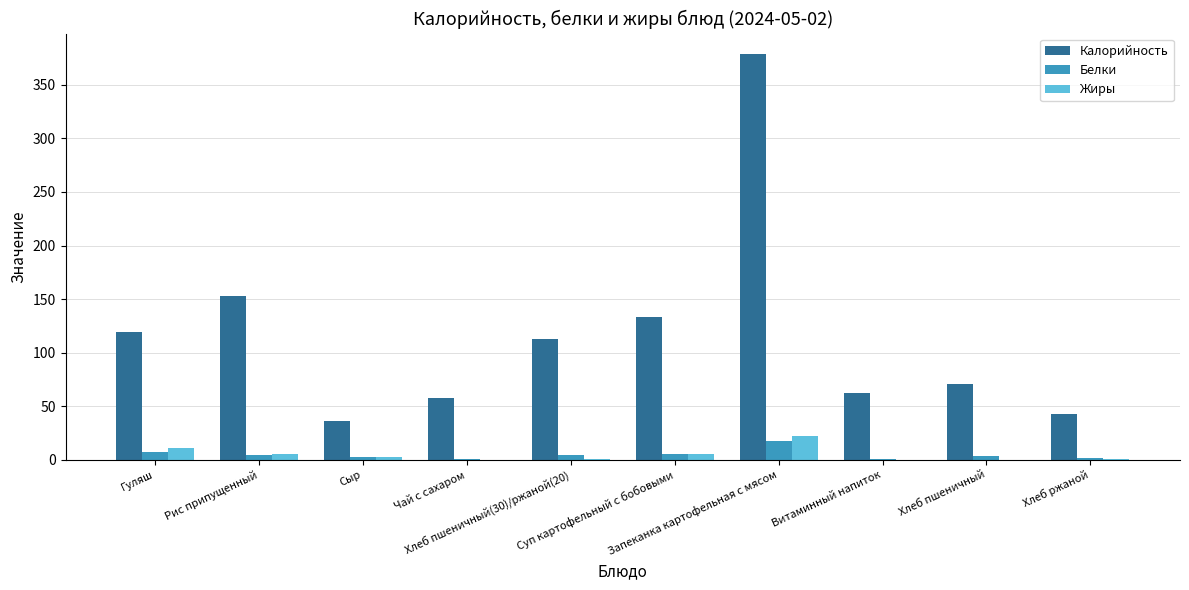

What is the highest value of the Белки series?

17.2